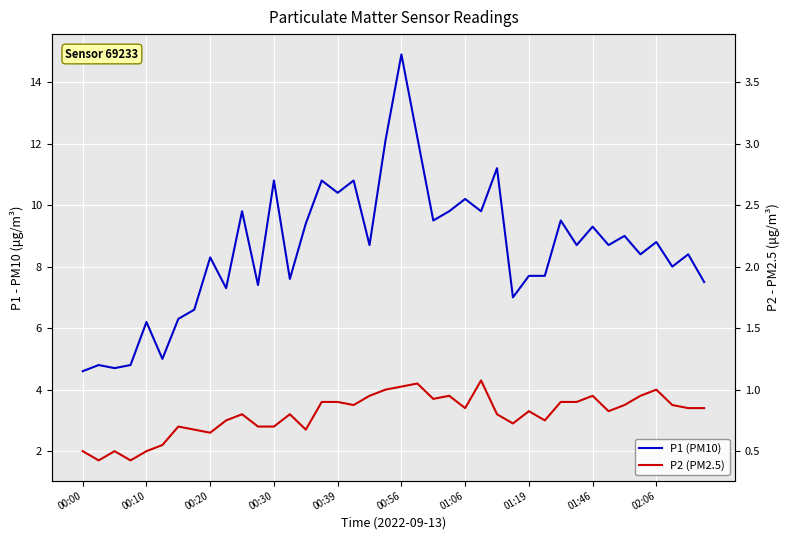

The P1 (PM10) series shows 14.2 at 00:30. True or false?

False